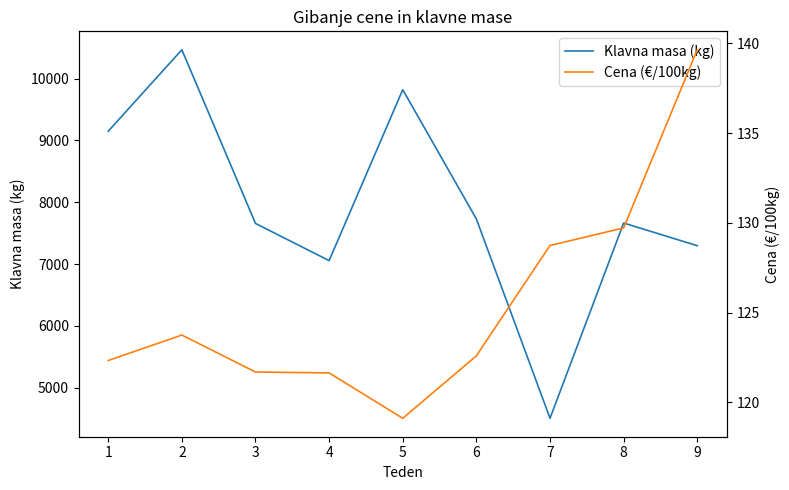

Which category has the highest value in the Klavna masa (kg) series?

2